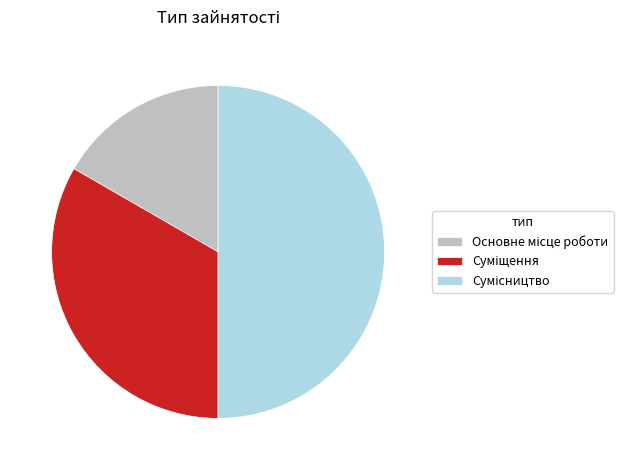

Is the sum of Суміщення and Сумісництво greater than half?

Yes